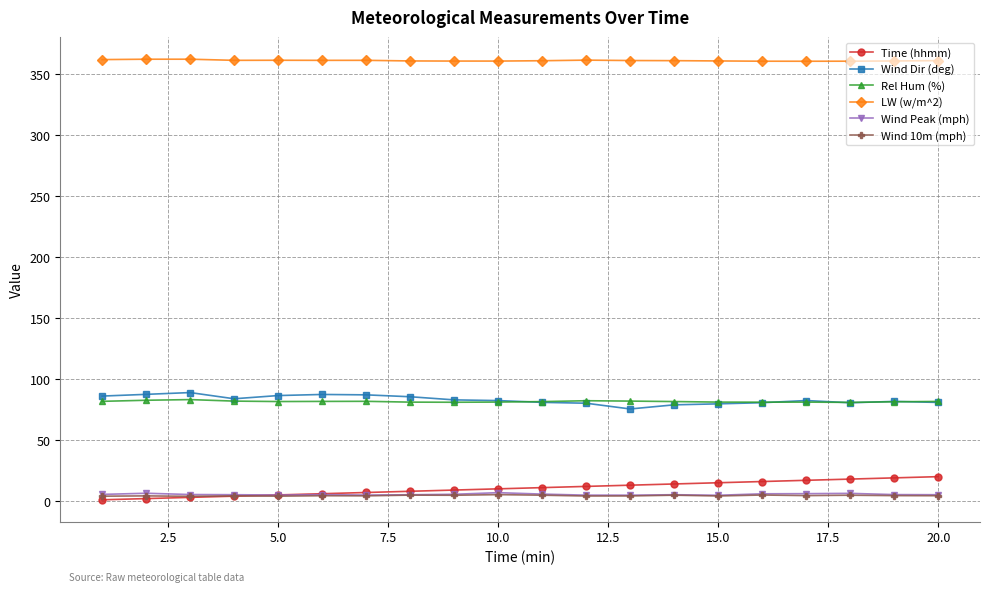

Does the chart have visible grid lines?

Yes